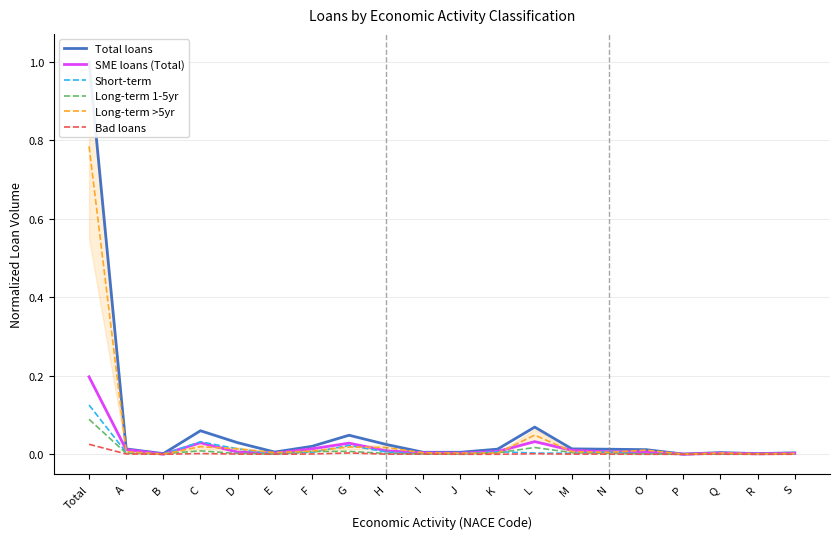

After their last crossing, which series has the higher values: Long-term 1-5yr or Short-term?

Long-term 1-5yr